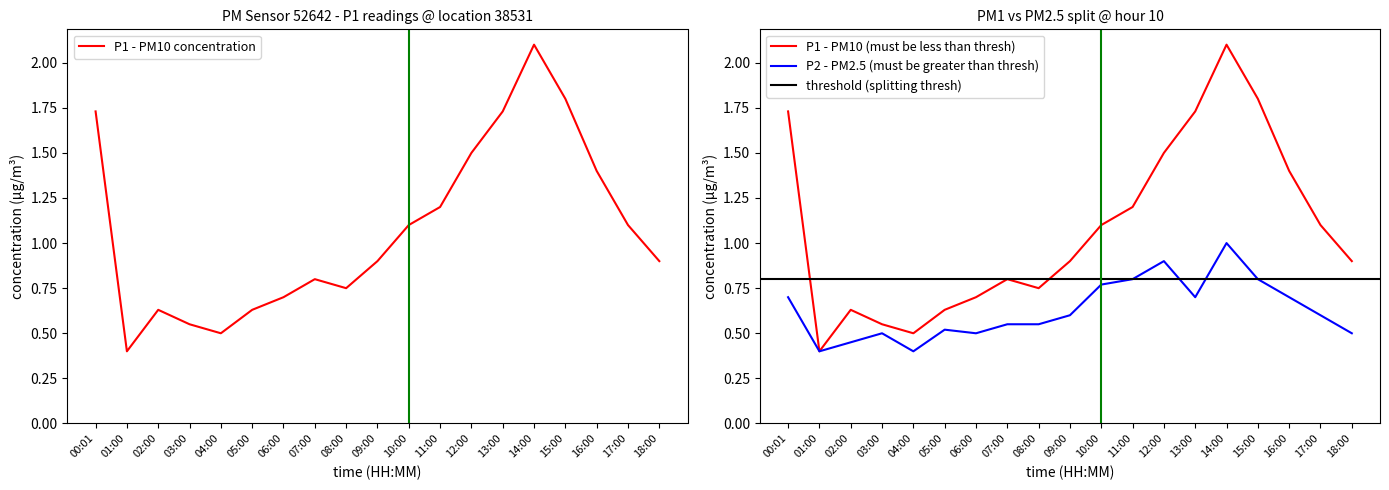

Between 02:00 and 09:00, which series saw the biggest shift?

P1